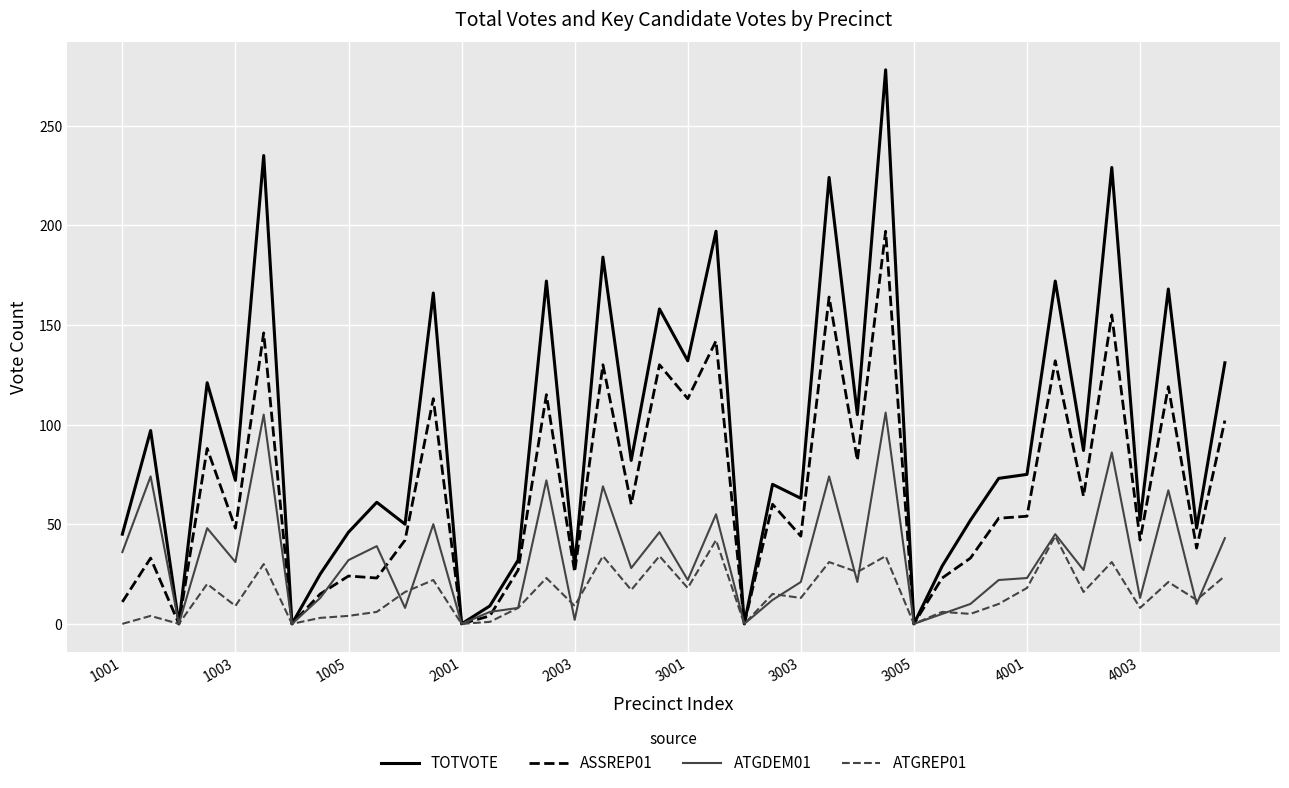

What is the highest value of the TOTVOTE series?

278